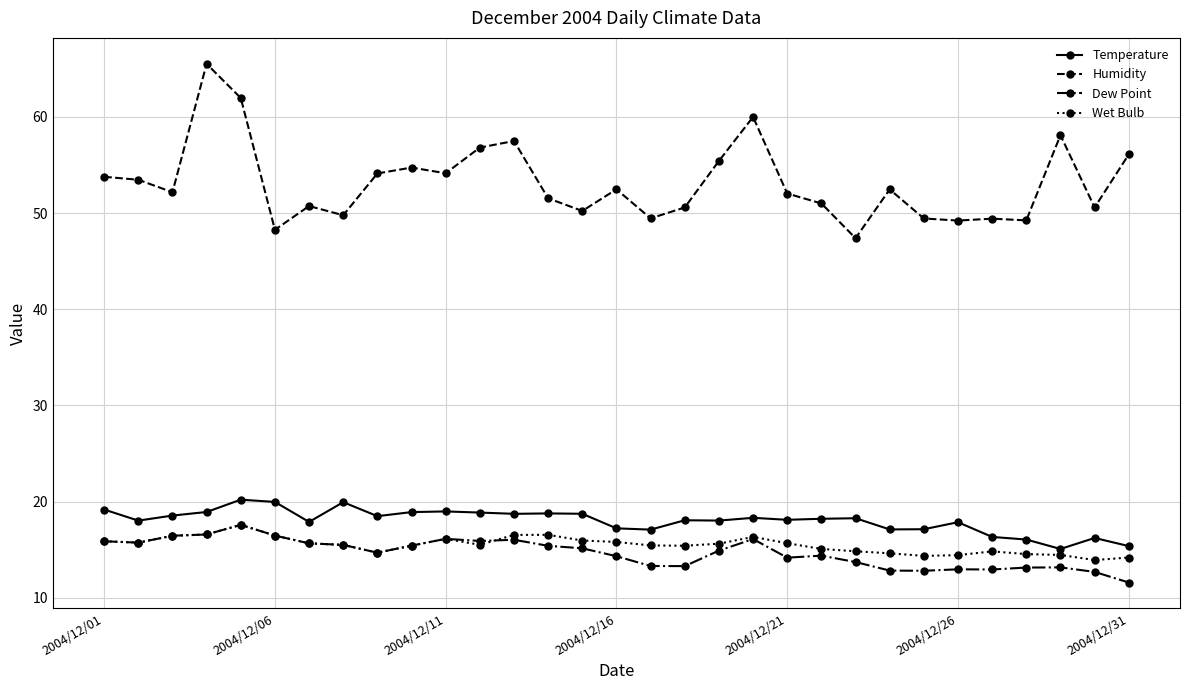

True or false: Humidity and Temperature cross at least once.

False